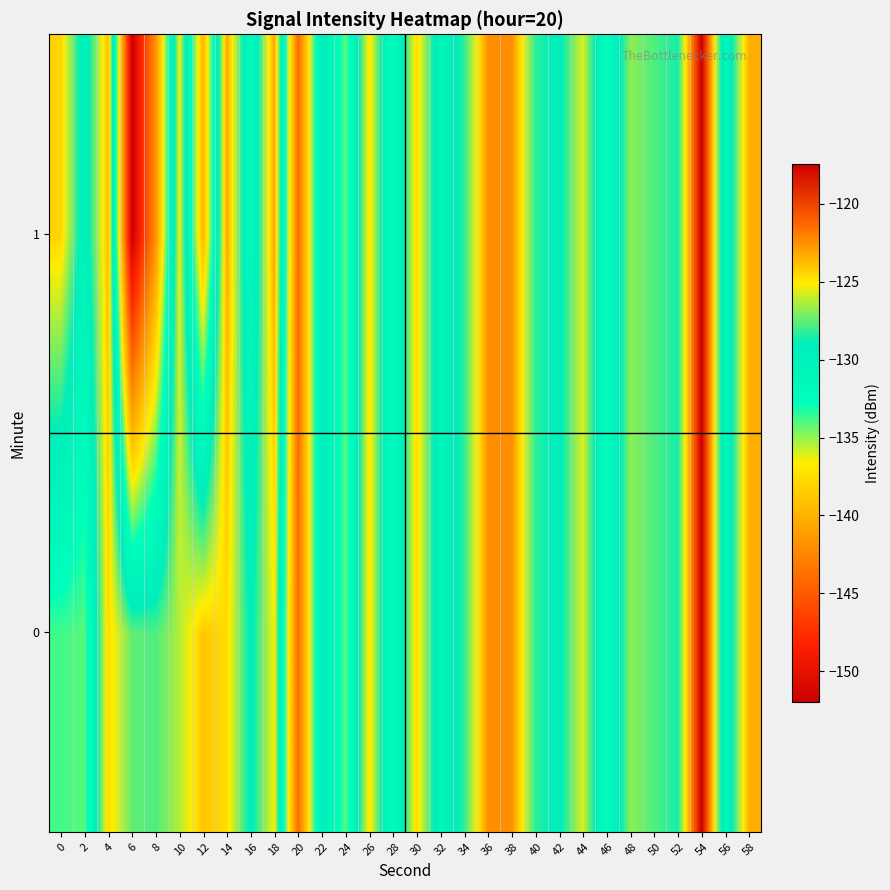

Reading left to right, extract all data points from this chart.

0: 0=-133.8	2=-134.1	4=-124.6	6=-127.5	8=-127.8	10=-126.3	12=-124.0	14=-124.7	16=-129.3	18=-125.2	20=-144.1	22=-128.9	24=-134.2	26=-124.8	28=-132.4	30=-124.6	32=-130.6	34=-128.3	36=-122.5	38=-122.4	40=-128.3	42=-129.3	44=-125.7	46=-132.3	48=-126.8	50=-127.8	52=-128.6	54=-117.4	56=-131.2	58=-123.4
1: 0=-124.4	2=-130.1	4=-123.7	6=-152.0	8=-141.8	10=-125.3	12=-139.6	14=-123.1	16=-131.6	18=-123.1	20=-144.1	22=-128.9	24=-134.2	26=-124.8	28=-132.4	30=-124.6	32=-130.6	34=-128.3	36=-122.5	38=-122.4	40=-128.3	42=-129.3	44=-125.7	46=-132.3	48=-126.8	50=-127.8	52=-128.6	54=-117.4	56=-131.2	58=-123.4